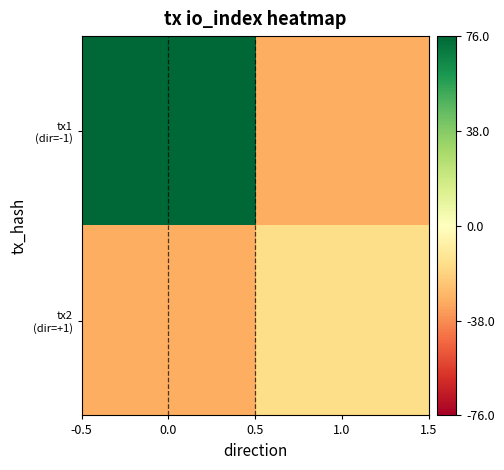

List the series in order of their peak value, lowest first.

tx2 (dir=+1), tx1 (dir=-1)